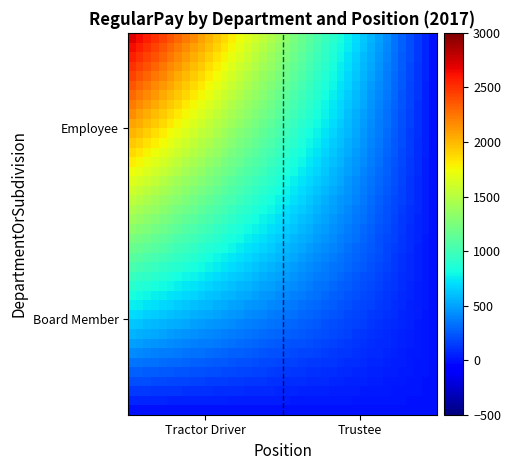

At how many categories does at least one series exceed 54?

39